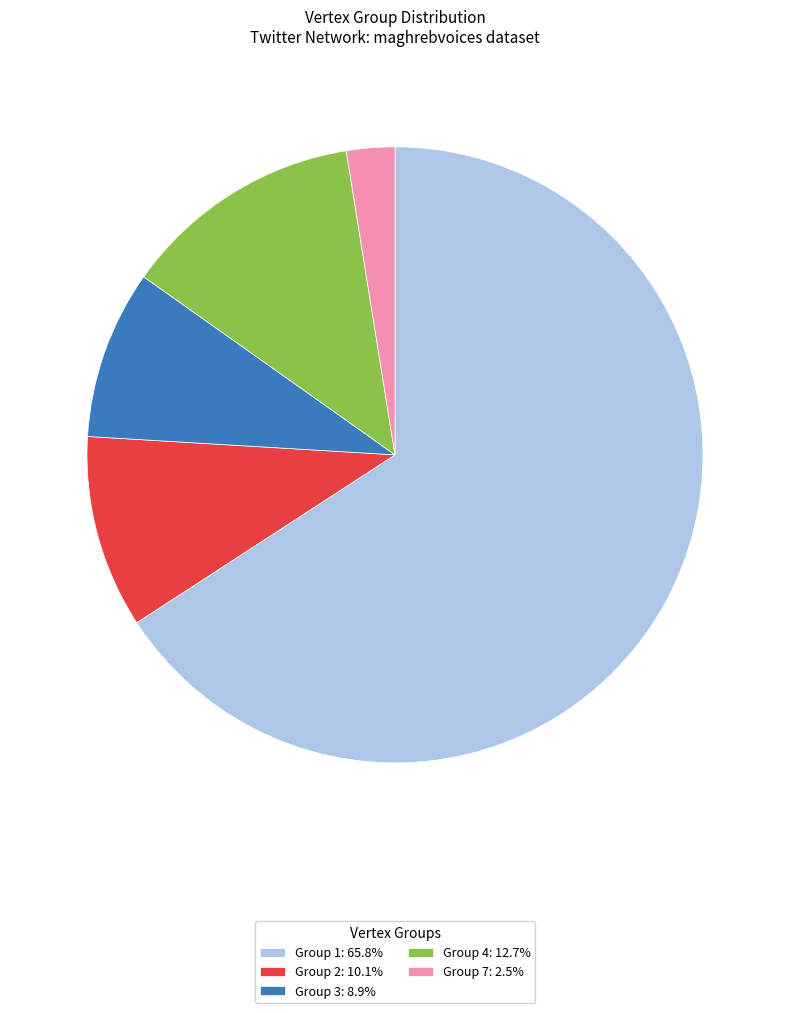

Is the sum of Group 4: 12.7% and Group 7: 2.5% greater than half?

No